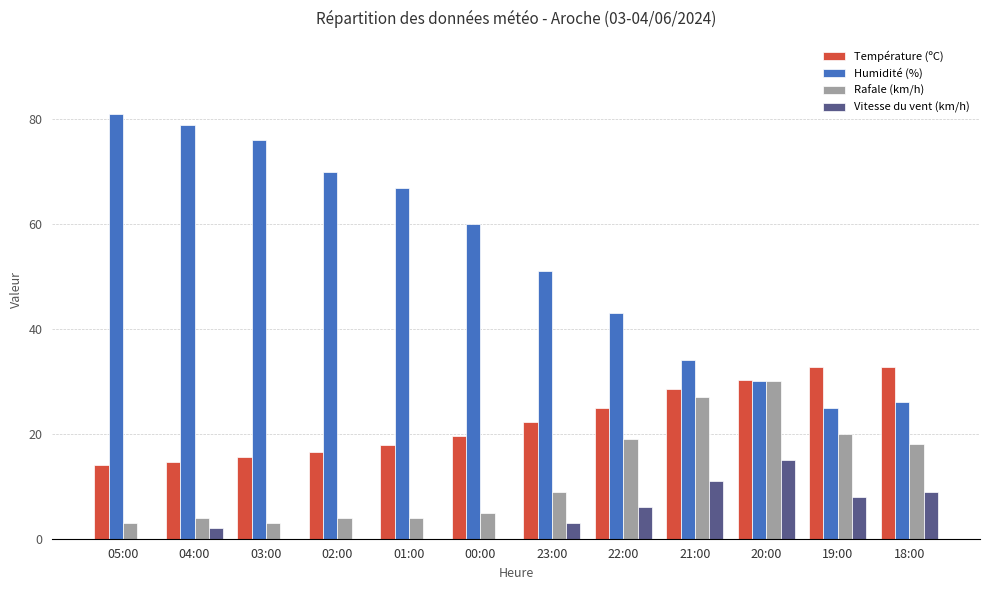

Between 04:00 and 00:00, which series saw the biggest shift?

Humidité (%)